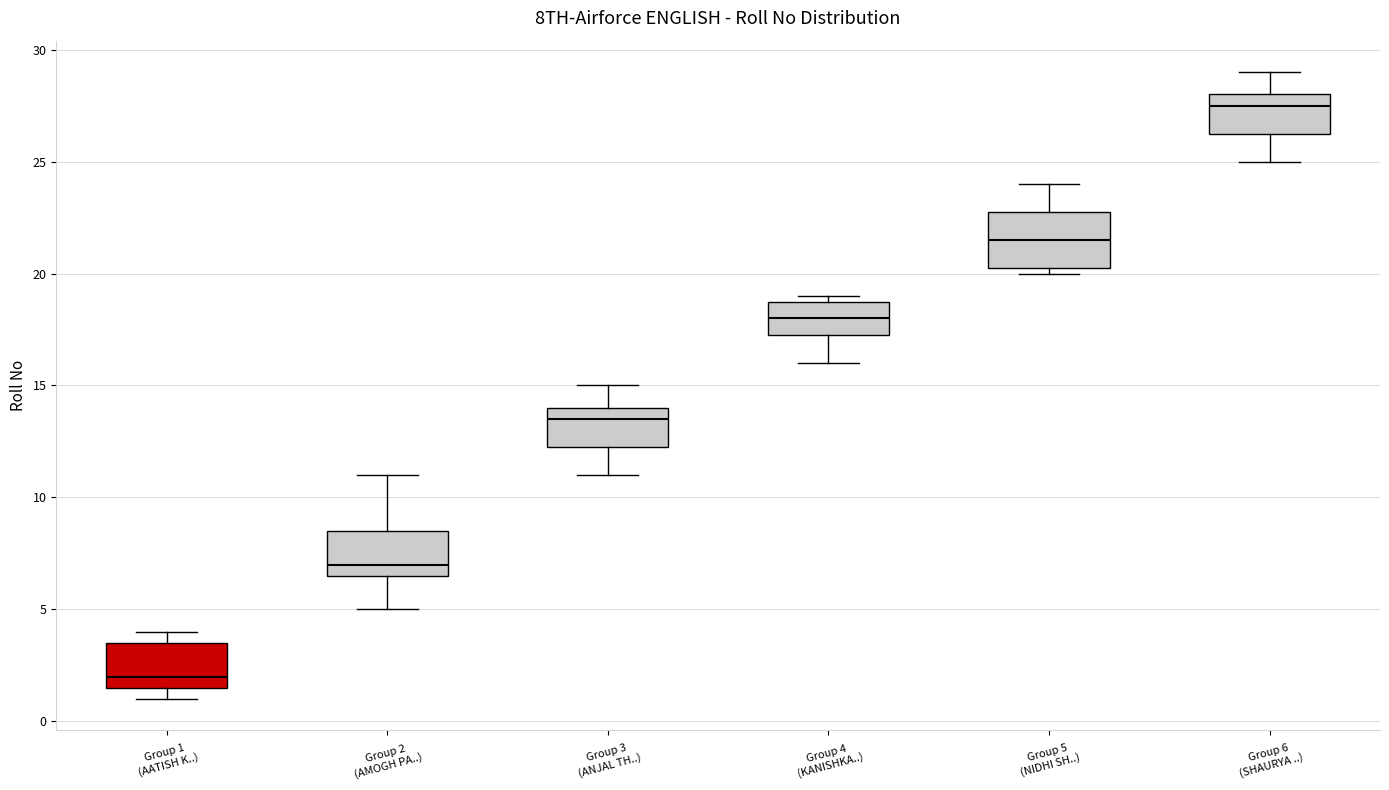

Which box is the tallest, from its lower edge to its upper edge?

Group 5 (NIDHI SH..)